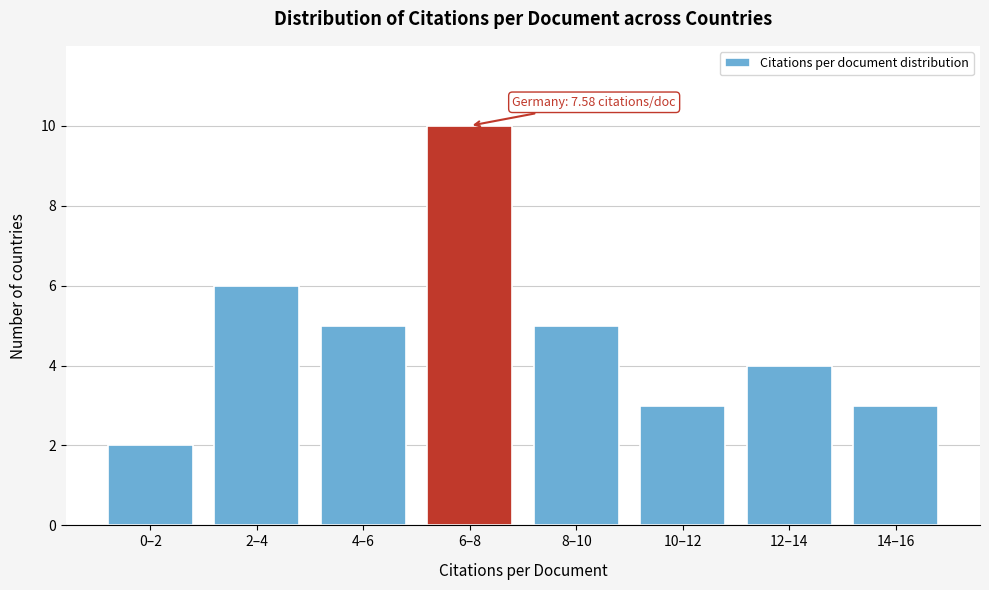

Reading left to right, transcribe all the data shown in this chart.

2	6	5	10	5	3	4	3